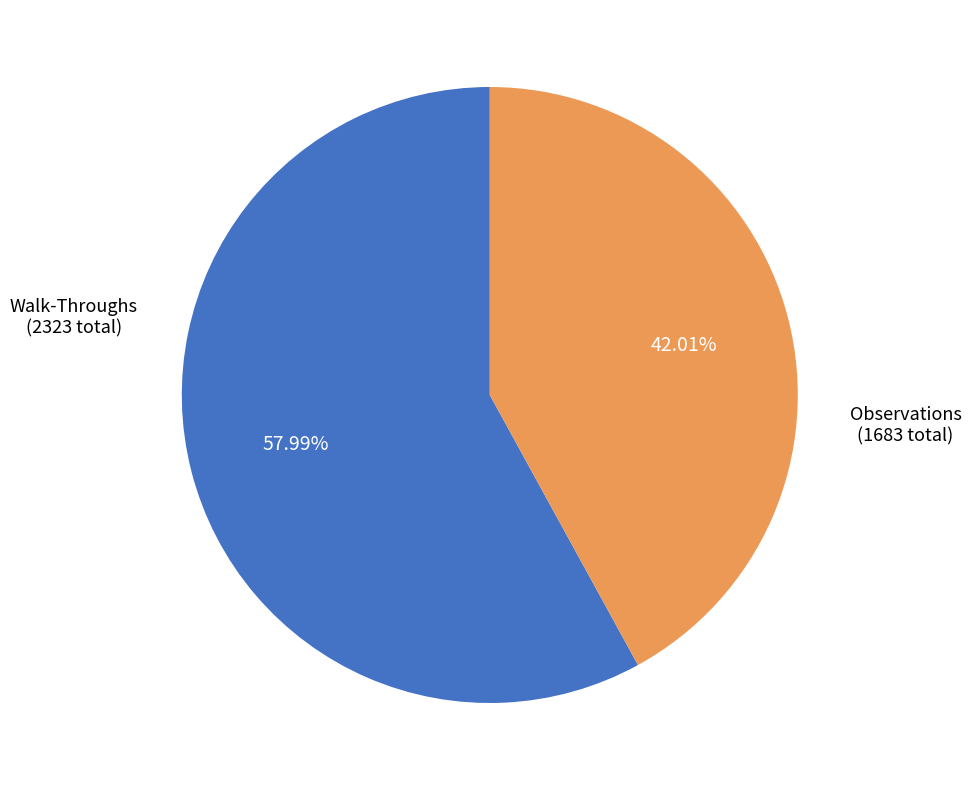

Which category has the biggest portion of the pie?

Walk-Throughs